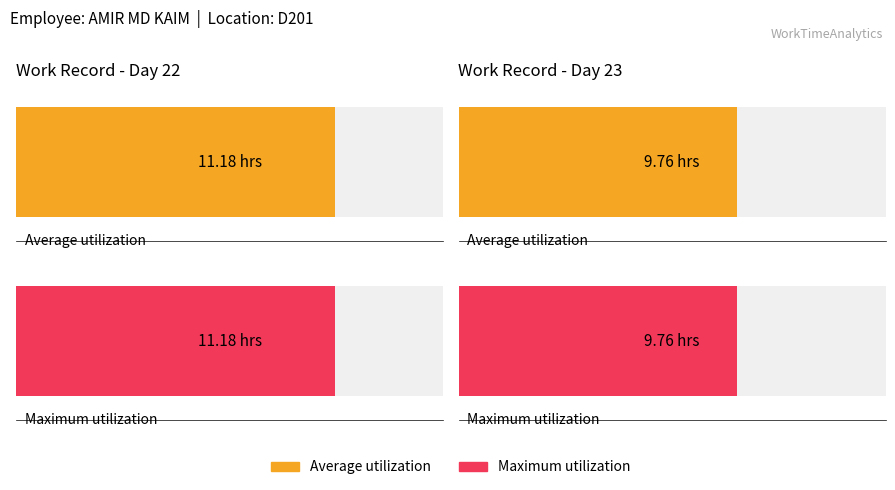

Where does the Maximum utilization series first go above 11?

Day 22